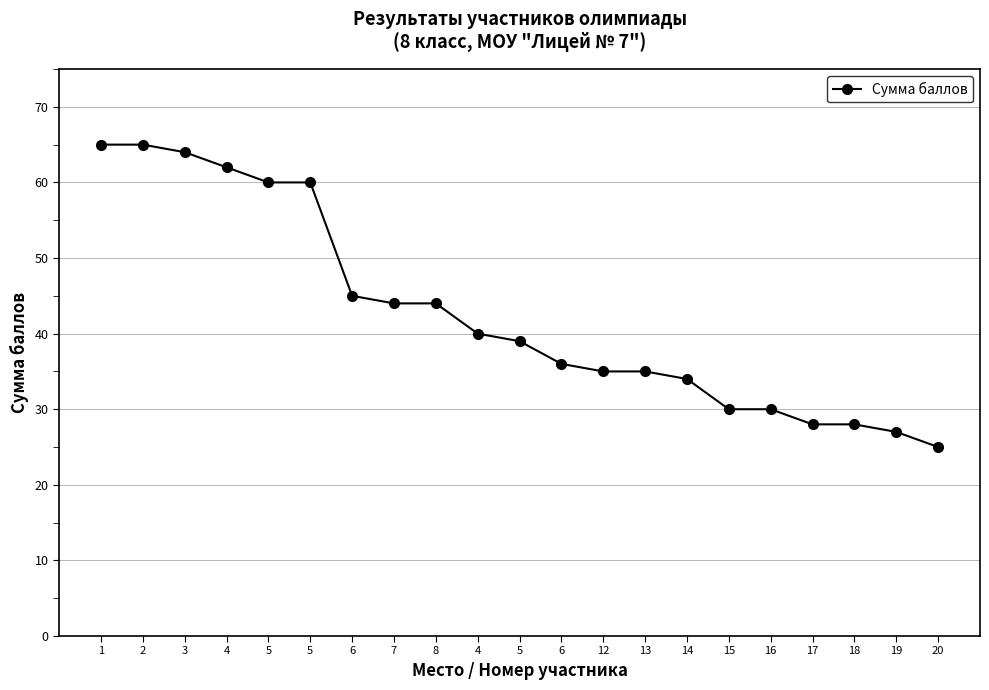

Where does the data first go above 39?

1